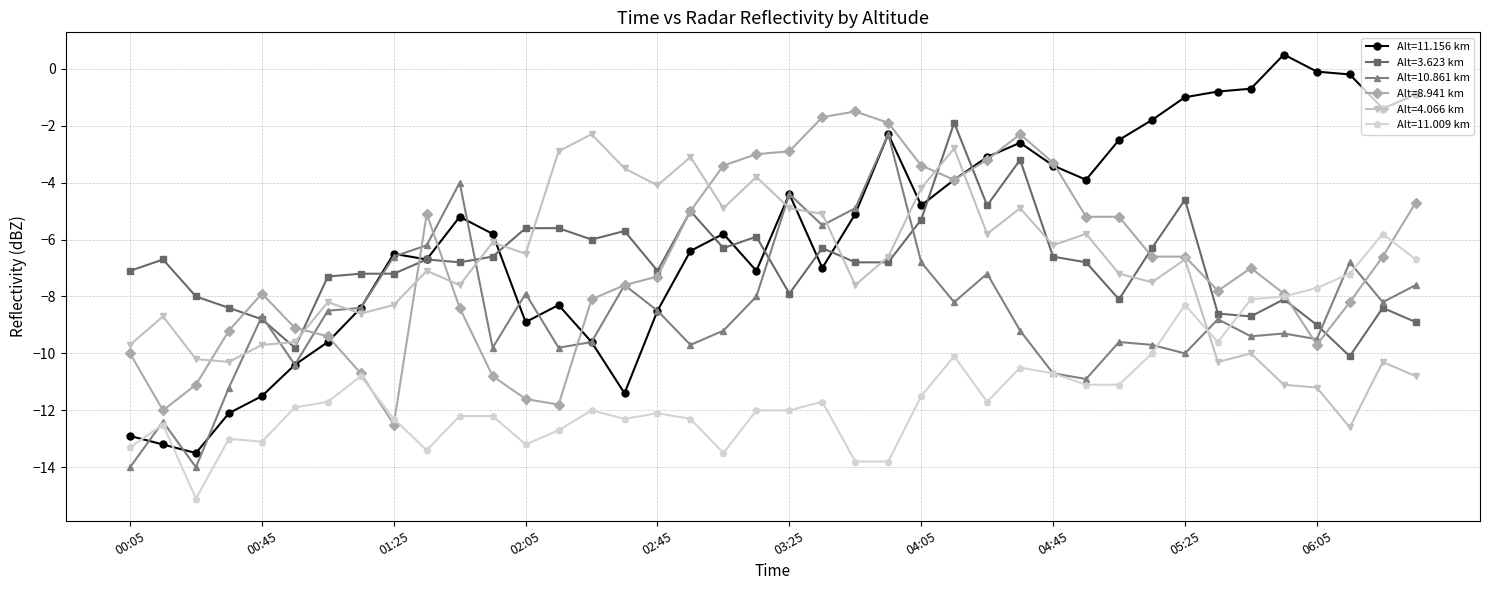

What is the value of the Alt=8.941 km point at the 25th from the left?

-3.4